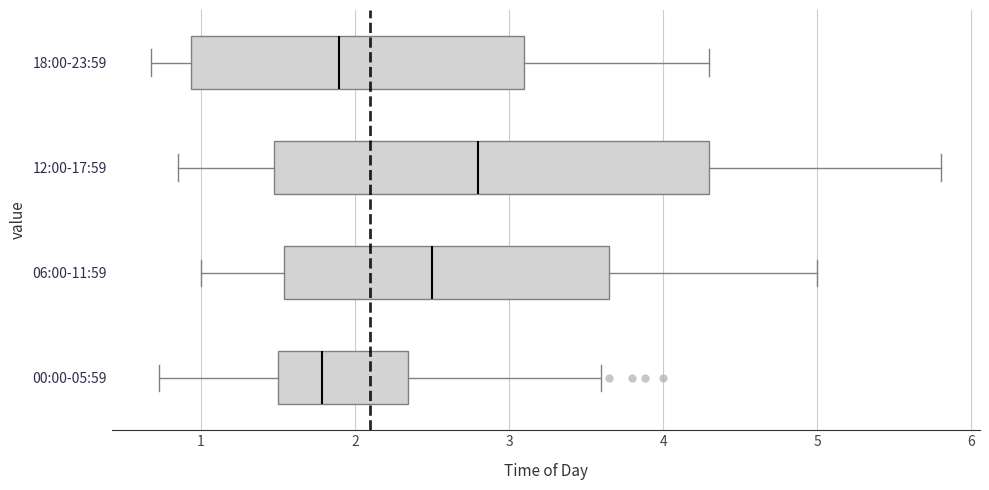

Comparing the boxes themselves (not the whiskers), which one is the widest?

12:00-17:59